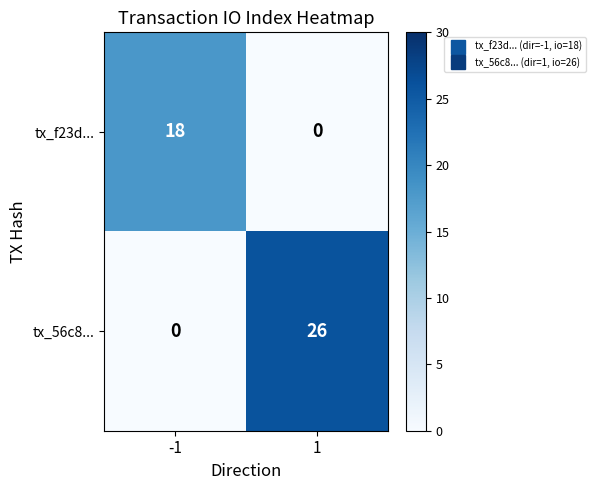

Which series changed the most between -1 and 1?

tx_56c8...